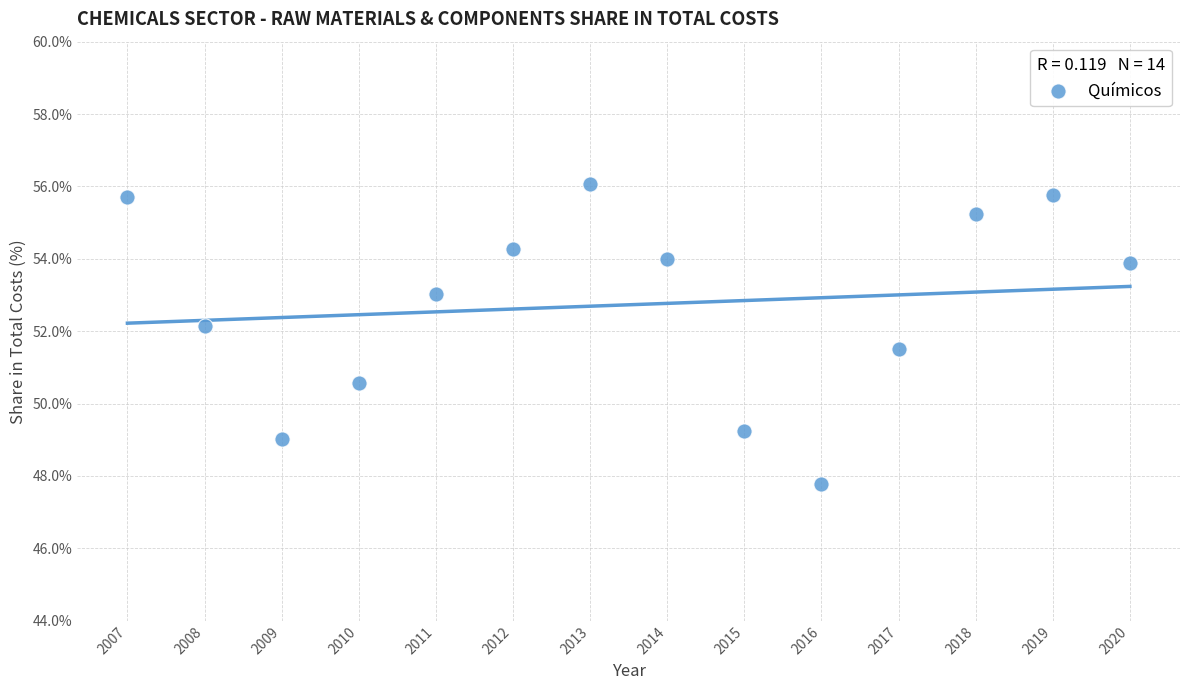

What is the range of X values (max minus min)?

13.0